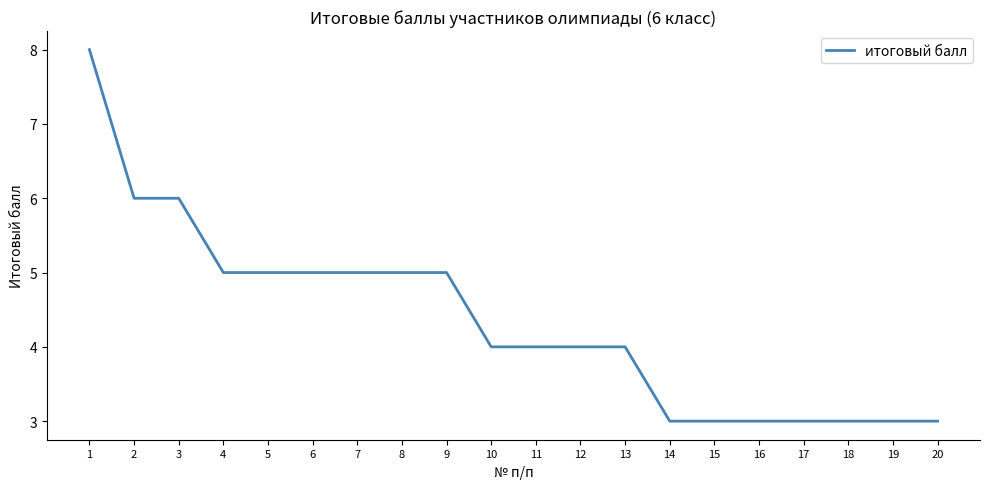

What is the ratio of the value at 13 to the value at 5?

0.8